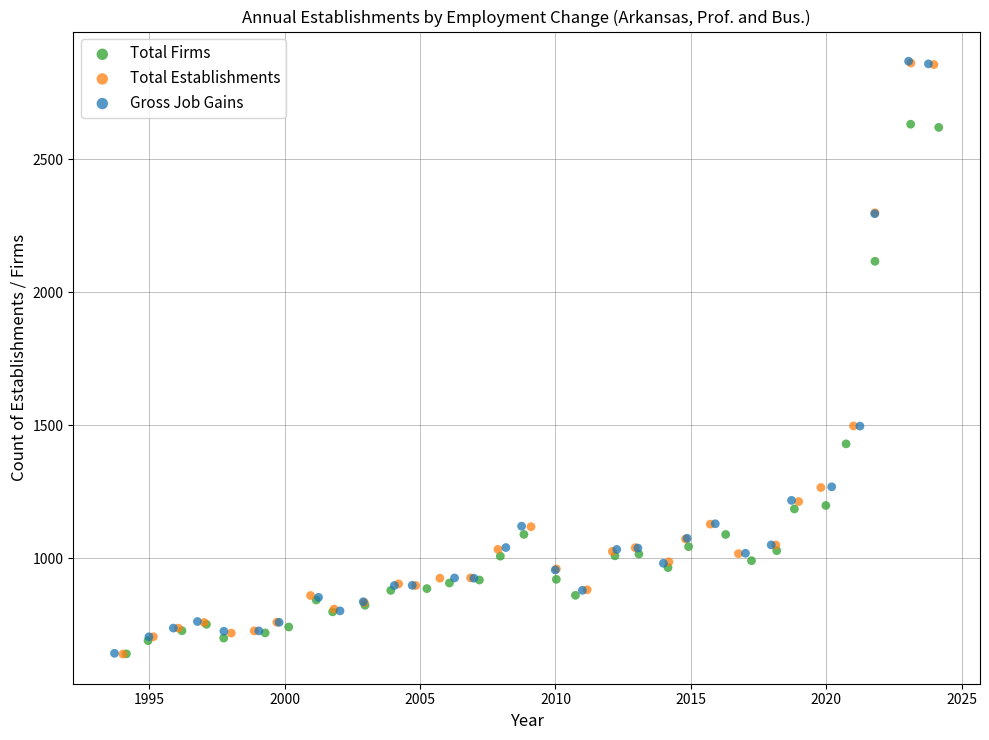

What are all the series names shown in the legend?

Total Firms, Total Establishments, Gross Job Gains